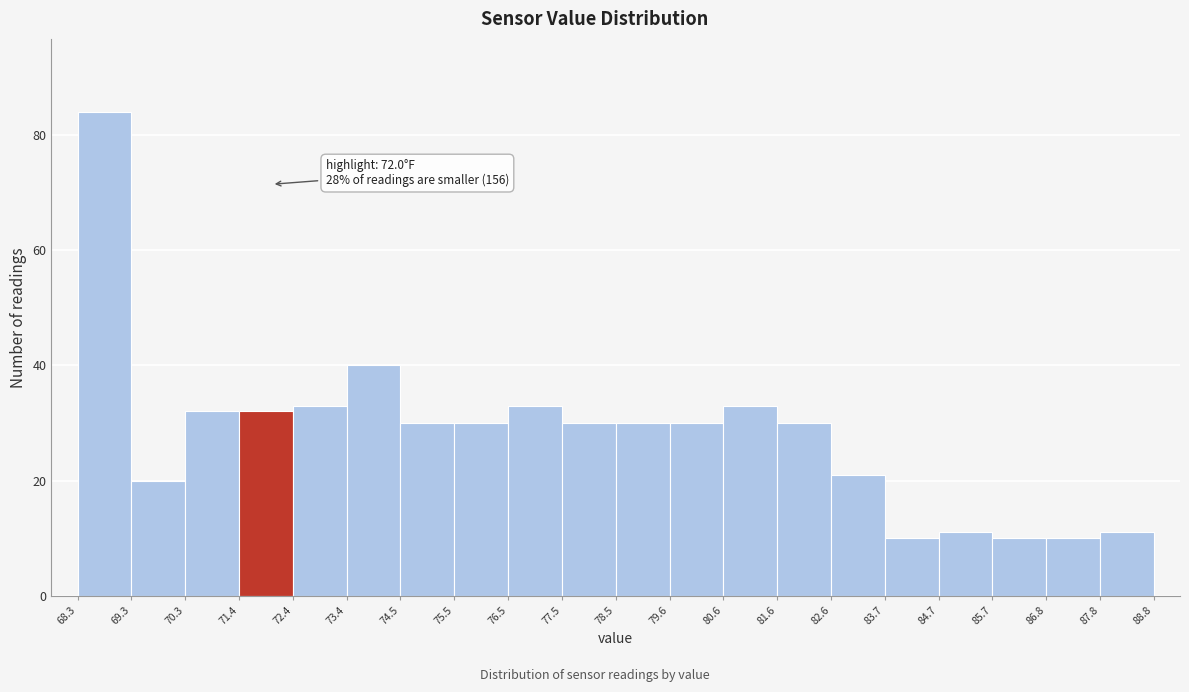

Which range on the x-axis has the tallest bar?

68.3 to 69.3